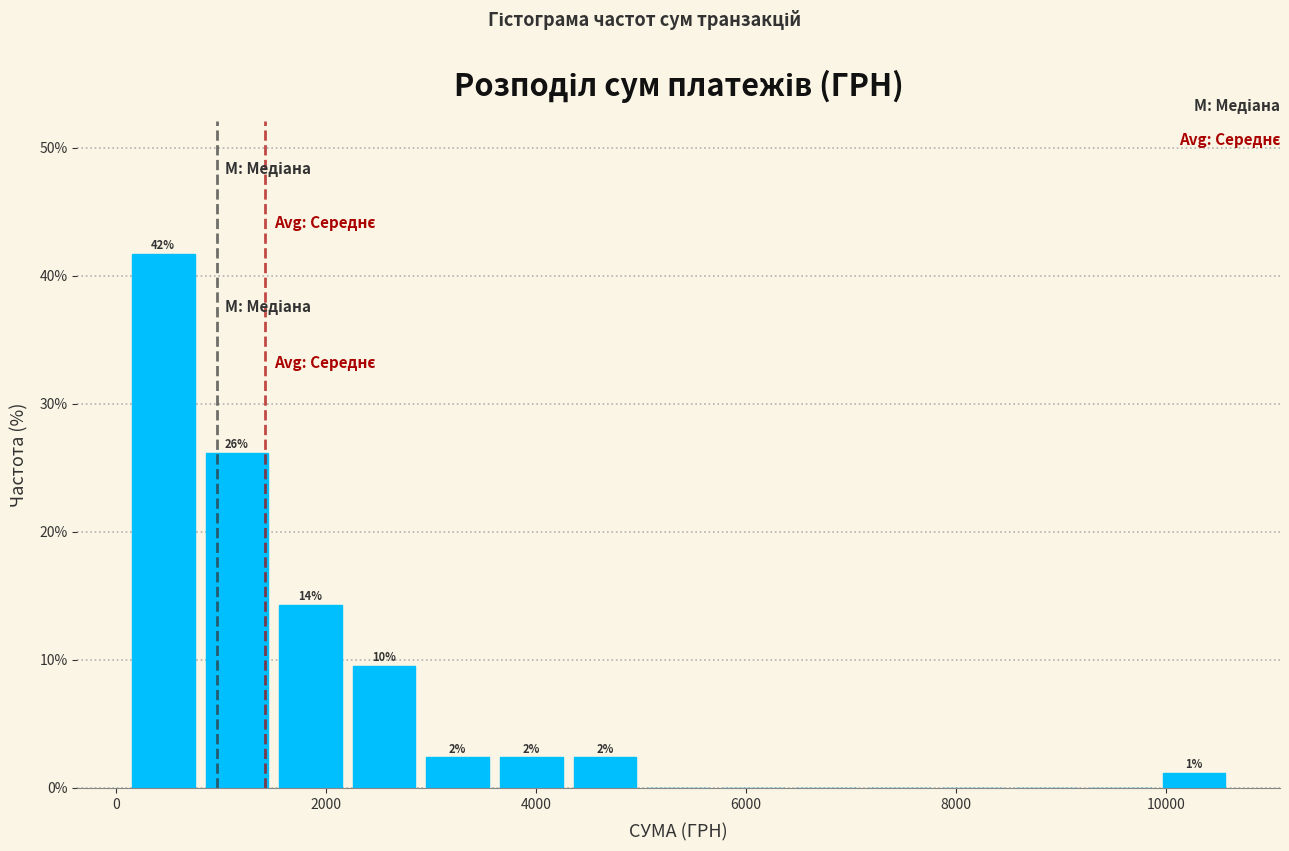

Read against the x-axis, roughly where is the centre of the tallest bar?

400